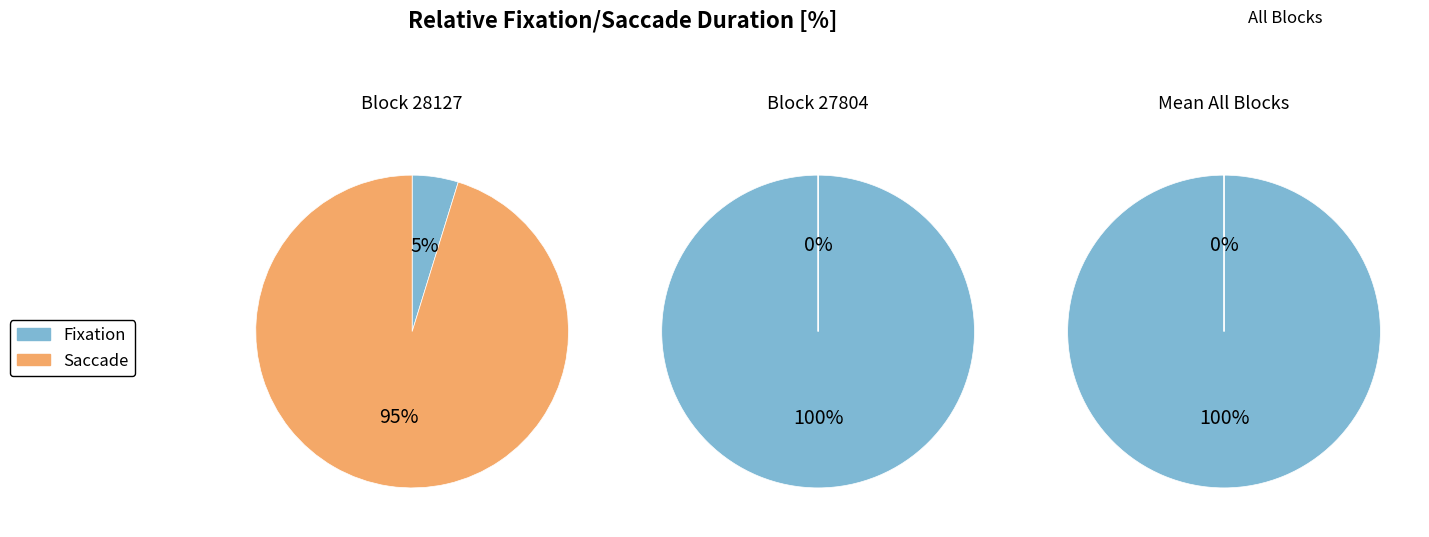

Which has a higher value, 27804 or 28127?

27804